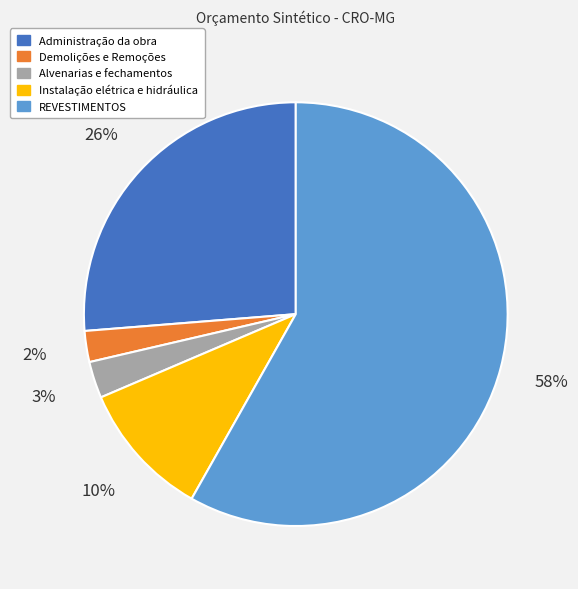

Do Alvenarias e fechamentos and Administração da obra together represent more than half of the pie?

No